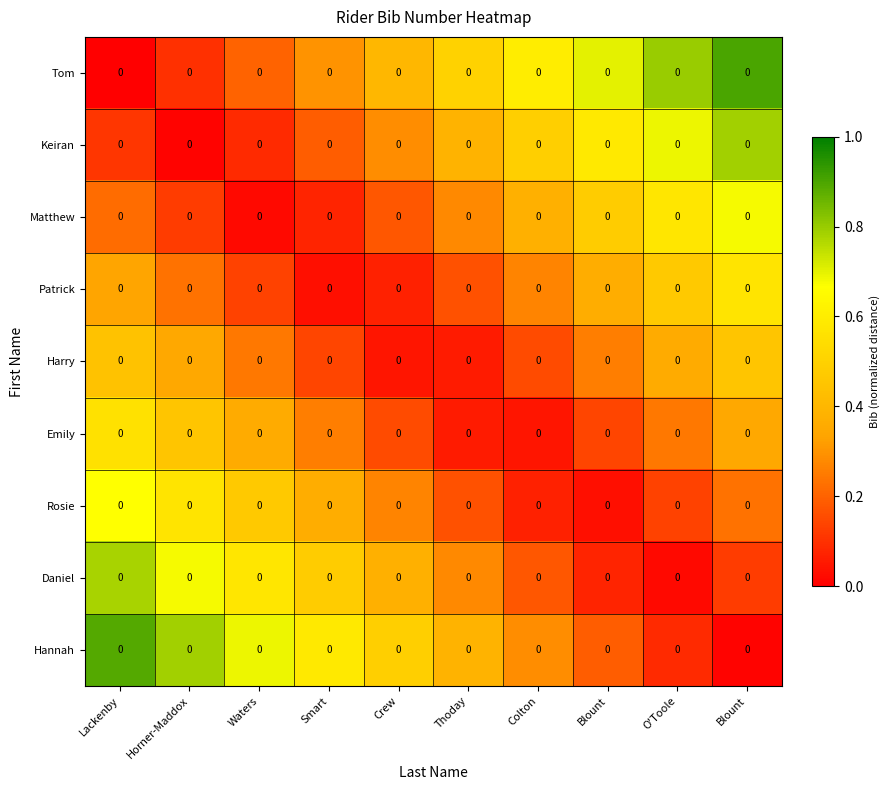

Reading left to right, what are all the values shown in this chart?

Tom: Lackenby=0.0	Horner-Maddox=0.0	Waters=0.0	Smart=0.0	Crew=0.0	Thoday=0.0	Colton=0.0	Blount=0.0	O'Toole=0.0	Blount=0.0
Keiran: Lackenby=0.0	Horner-Maddox=0.0	Waters=0.0	Smart=0.0	Crew=0.0	Thoday=0.0	Colton=0.0	Blount=0.0	O'Toole=0.0	Blount=0.0
Matthew: Lackenby=0.0	Horner-Maddox=0.0	Waters=0.0	Smart=0.0	Crew=0.0	Thoday=0.0	Colton=0.0	Blount=0.0	O'Toole=0.0	Blount=0.0
Patrick: Lackenby=0.0	Horner-Maddox=0.0	Waters=0.0	Smart=0.0	Crew=0.0	Thoday=0.0	Colton=0.0	Blount=0.0	O'Toole=0.0	Blount=0.0
Harry: Lackenby=0.0	Horner-Maddox=0.0	Waters=0.0	Smart=0.0	Crew=0.0	Thoday=0.0	Colton=0.0	Blount=0.0	O'Toole=0.0	Blount=0.0
Emily: Lackenby=0.0	Horner-Maddox=0.0	Waters=0.0	Smart=0.0	Crew=0.0	Thoday=0.0	Colton=0.0	Blount=0.0	O'Toole=0.0	Blount=0.0
Rosie: Lackenby=0.0	Horner-Maddox=0.0	Waters=0.0	Smart=0.0	Crew=0.0	Thoday=0.0	Colton=0.0	Blount=0.0	O'Toole=0.0	Blount=0.0
Daniel: Lackenby=0.0	Horner-Maddox=0.0	Waters=0.0	Smart=0.0	Crew=0.0	Thoday=0.0	Colton=0.0	Blount=0.0	O'Toole=0.0	Blount=0.0
Hannah: Lackenby=0.0	Horner-Maddox=0.0	Waters=0.0	Smart=0.0	Crew=0.0	Thoday=0.0	Colton=0.0	Blount=0.0	O'Toole=0.0	Blount=0.0